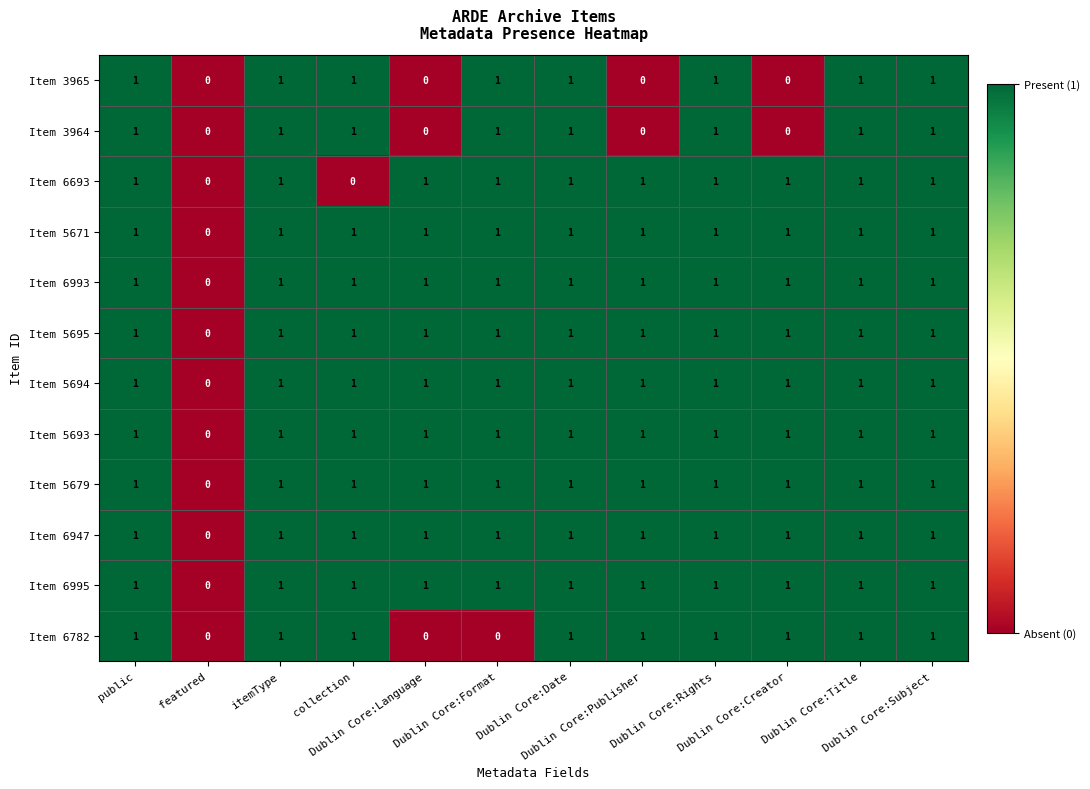

How many distinct data groups are displayed?

12